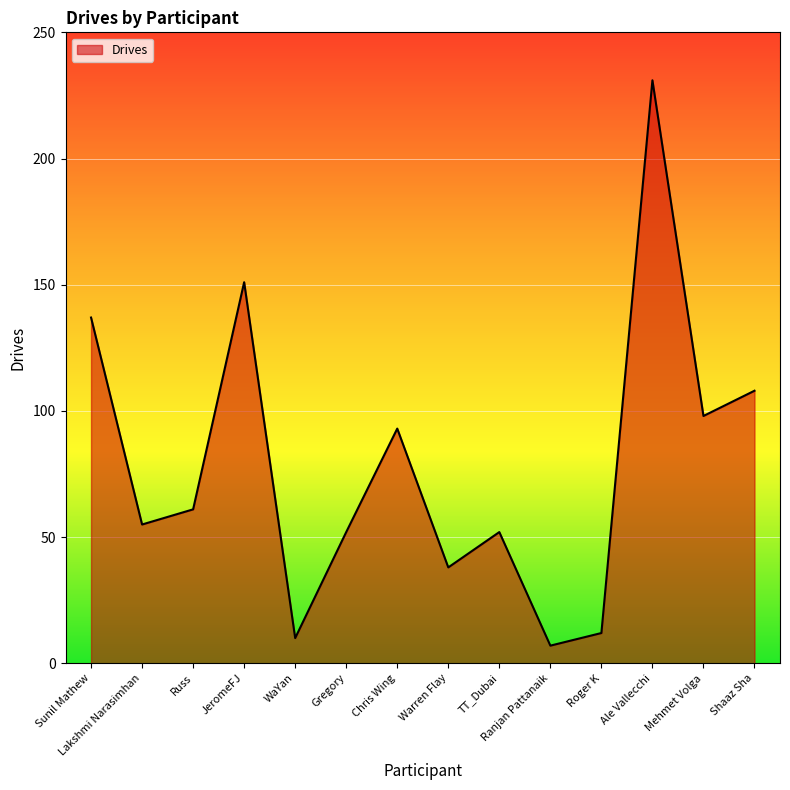

What value does the data have at Mehmet Volga, to the nearest 10?

100